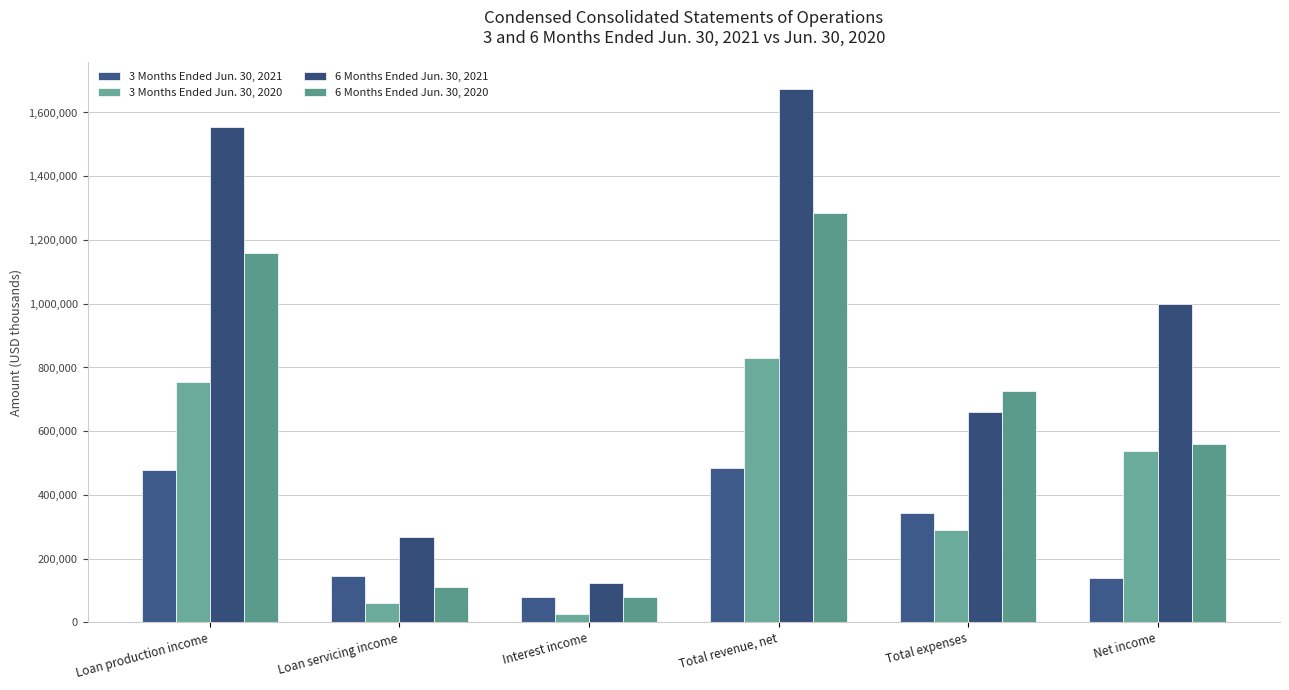

What is the label of the 1st bar from the right?

Net income